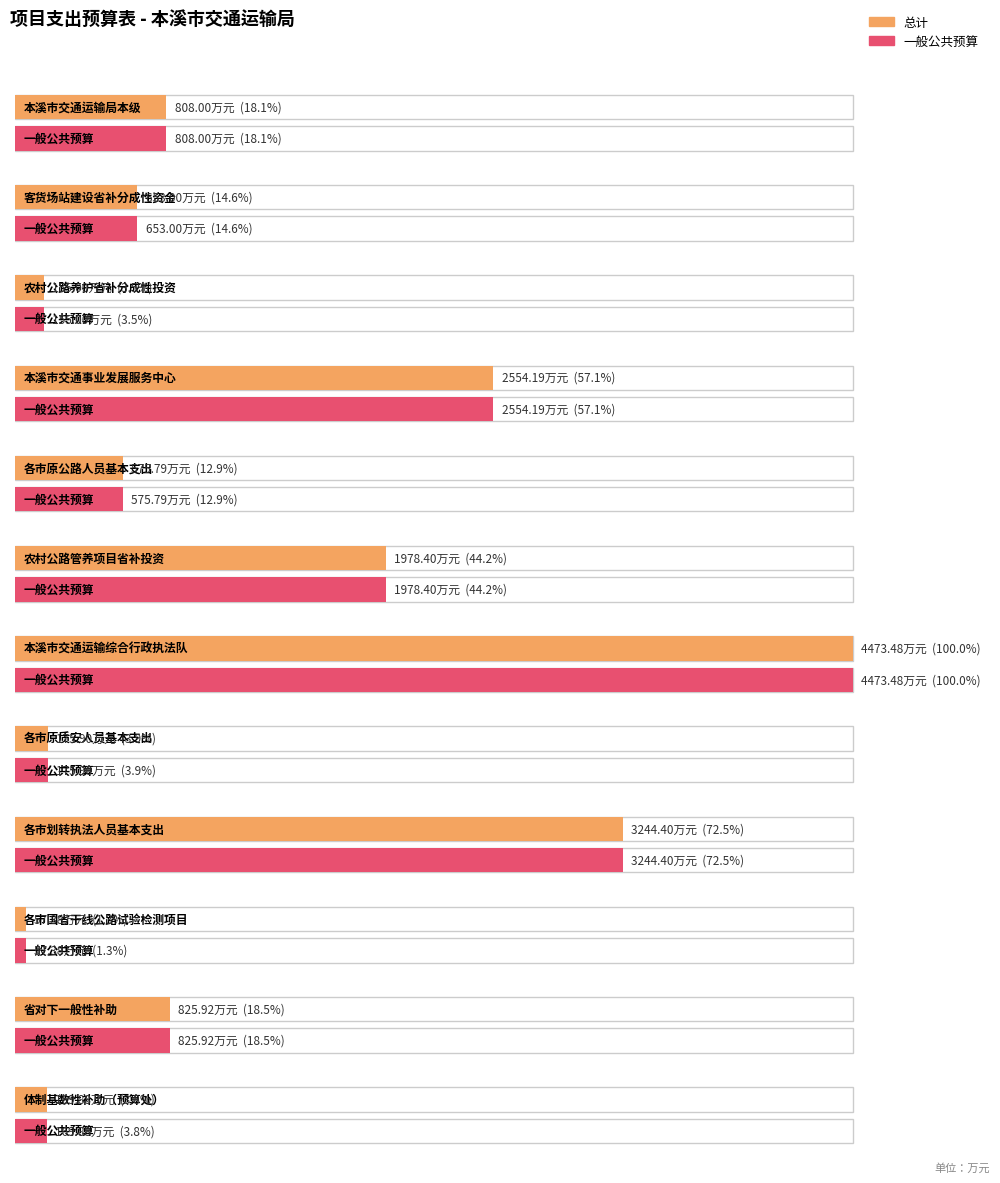

Between 农村公路管养项目省补投资 and 本溪市交通事业发展服务中心, which is larger?

本溪市交通事业发展服务中心